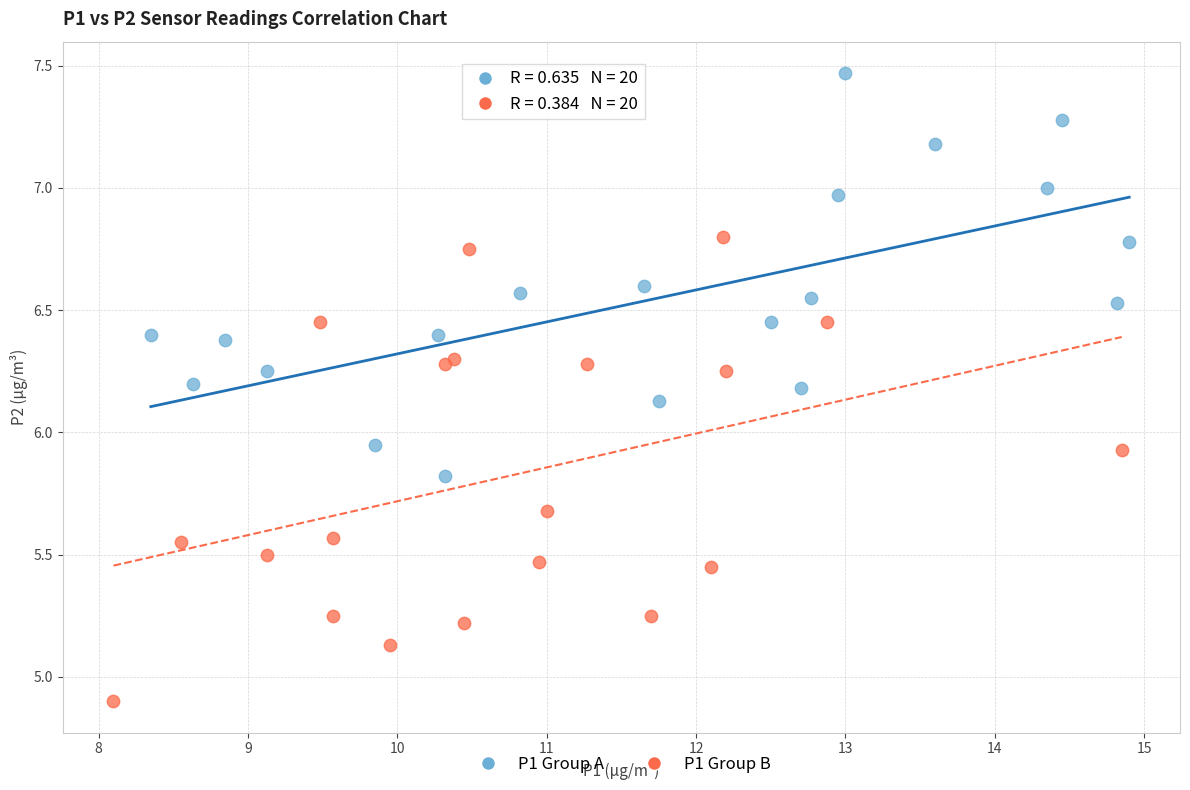

What are all the series names shown in the legend?

P1 Group A, P1 Group B